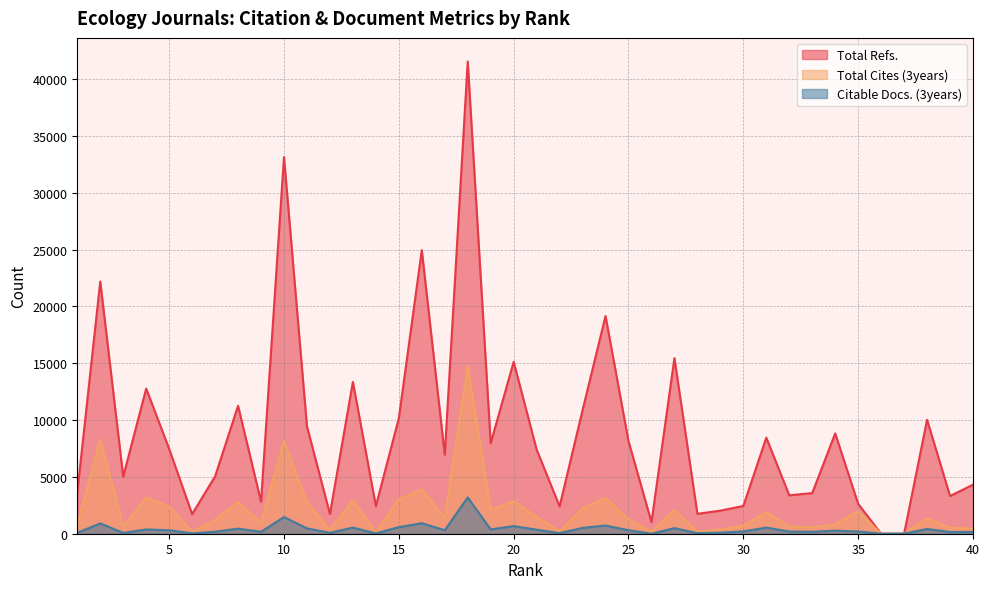

What is the spread (max minus min) of values at 1?

3567